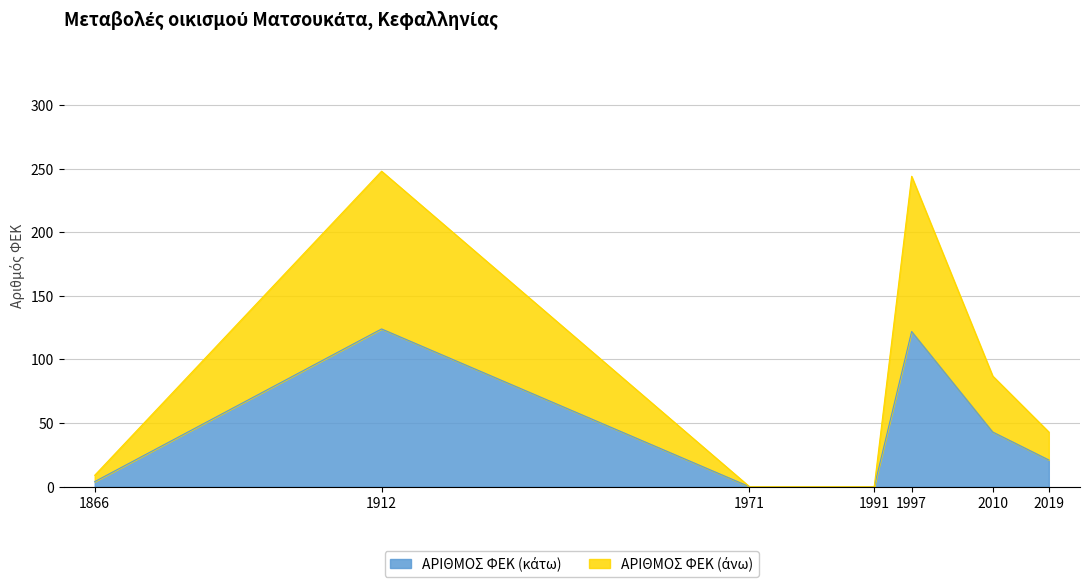

How many positive values are there?

5